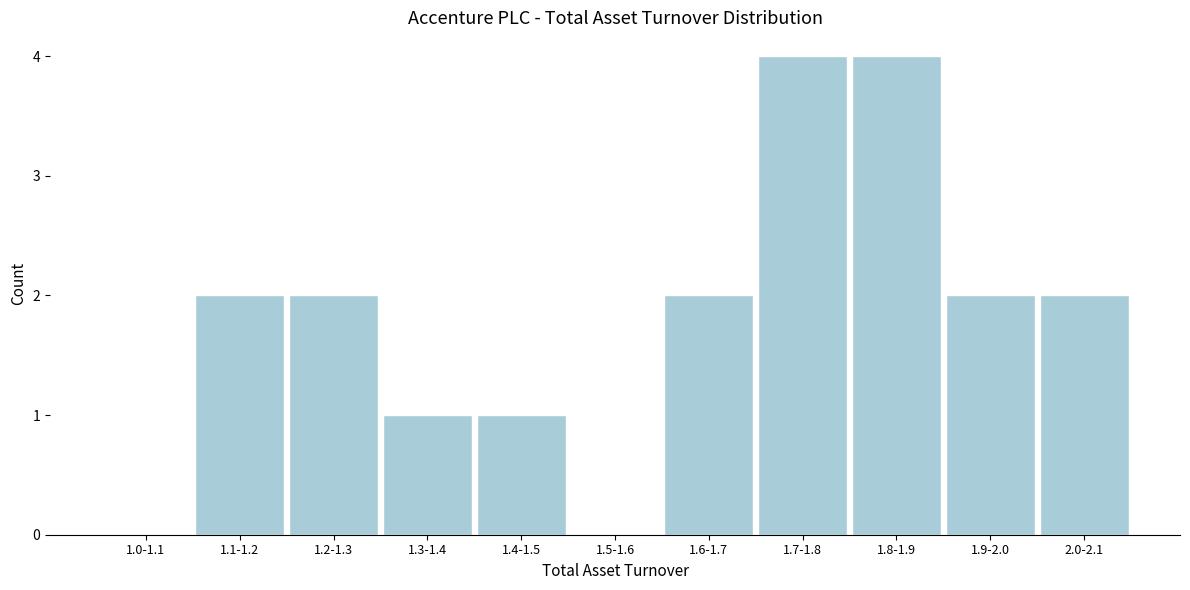

Reading left to right, extract all data points from this chart.

1.0-1.1=0	1.1-1.2=2	1.2-1.3=2	1.3-1.4=1	1.4-1.5=1	1.5-1.6=0	1.6-1.7=2	1.7-1.8=4	1.8-1.9=4	1.9-2.0=2	2.0-2.1=2